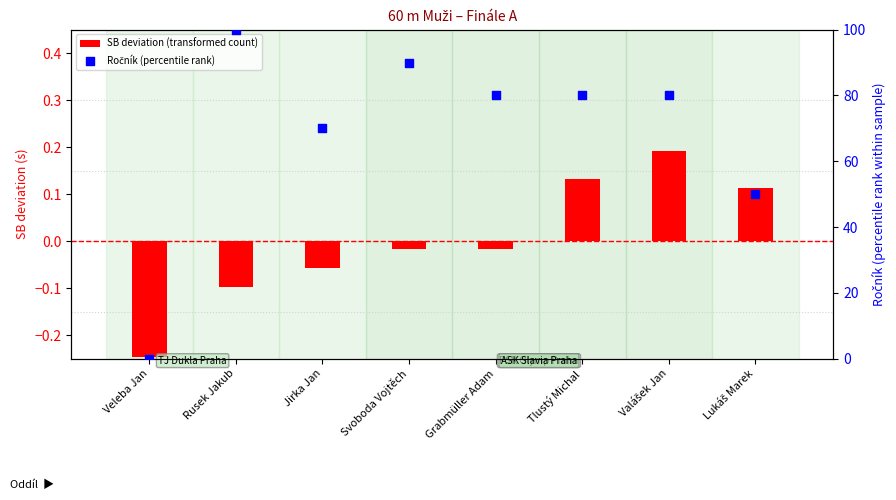

Which series has the largest total across all categories?

Ročník (percentile rank)